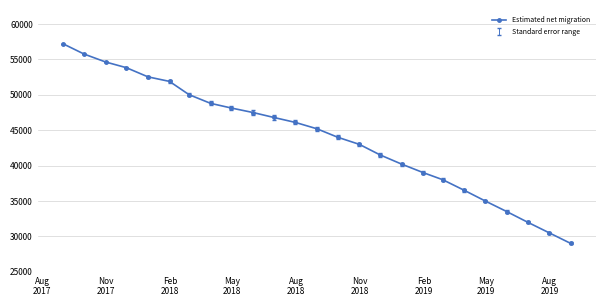

What is the value of the 6th point from the left?

51895